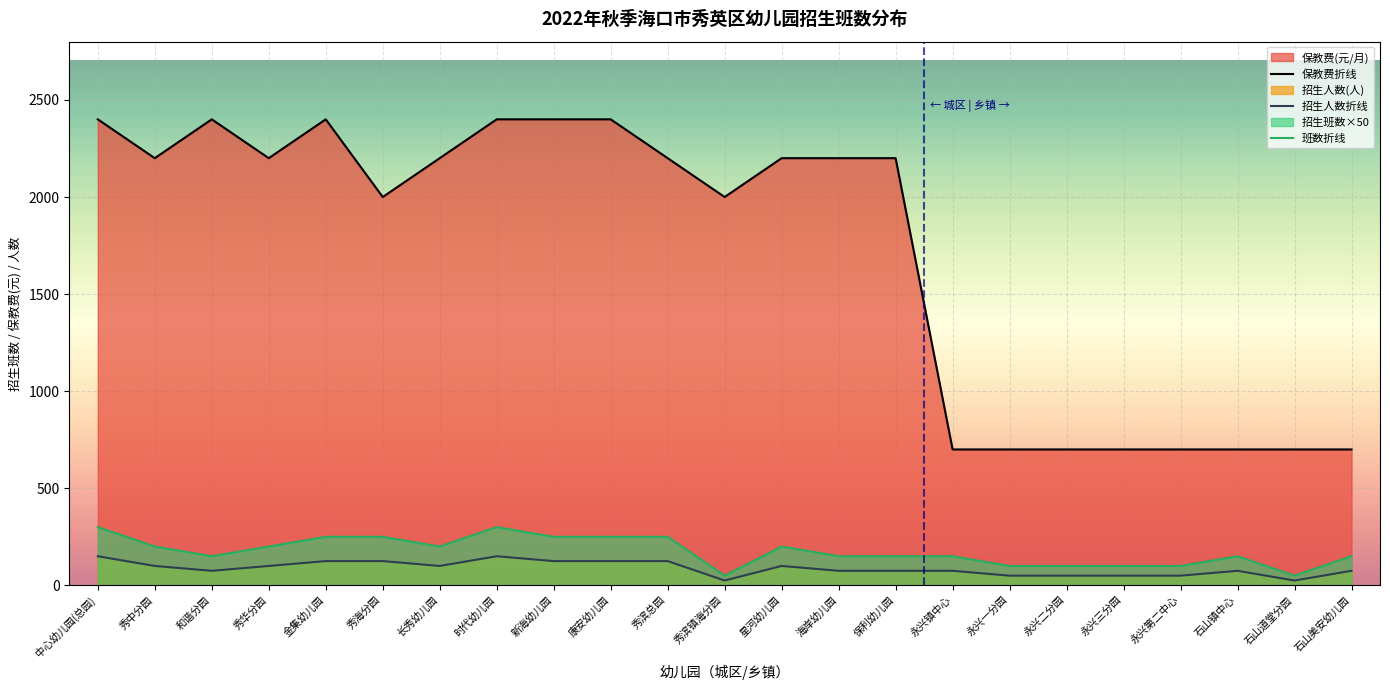

Between 永兴三分园 and 石山道堂分园, which series saw the biggest shift?

班数折线